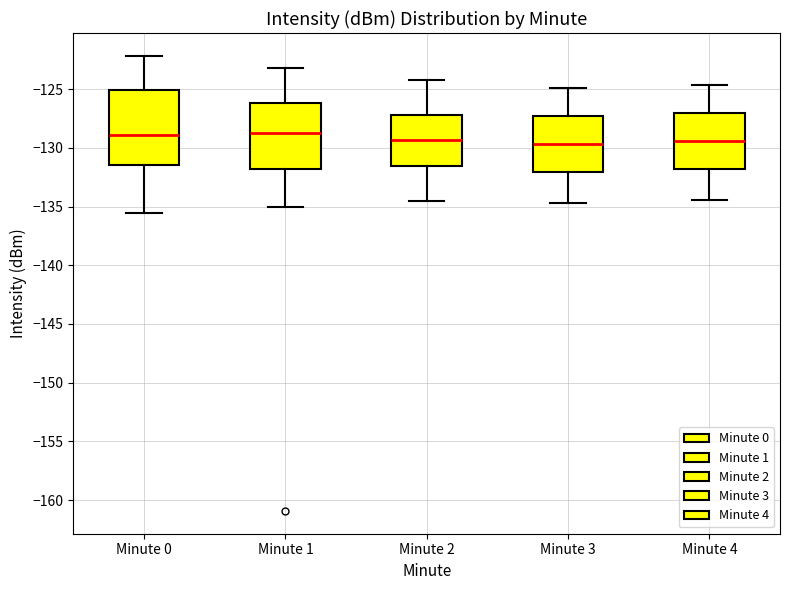

Reading left to right, transcribe this box plot: for each box, give where its median line is, the range the box spans, and where its two whiskers end, as read against the y-axis. The values are not printed on the chart, so give them approximately, as read against the axis.

Minute 0: median -129.0, box -131.5 to -125.0, whiskers -135.5 to -122.0
Minute 1: median -129.0, box -132.0 to -126.0, whiskers -135.0 to -123.0
Minute 2: median -129.5, box -131.5 to -127.0, whiskers -134.5 to -124.0
Minute 3: median -129.5, box -132.0 to -127.5, whiskers -134.5 to -125.0
Minute 4: median -129.5, box -132.0 to -127.0, whiskers -134.5 to -124.5